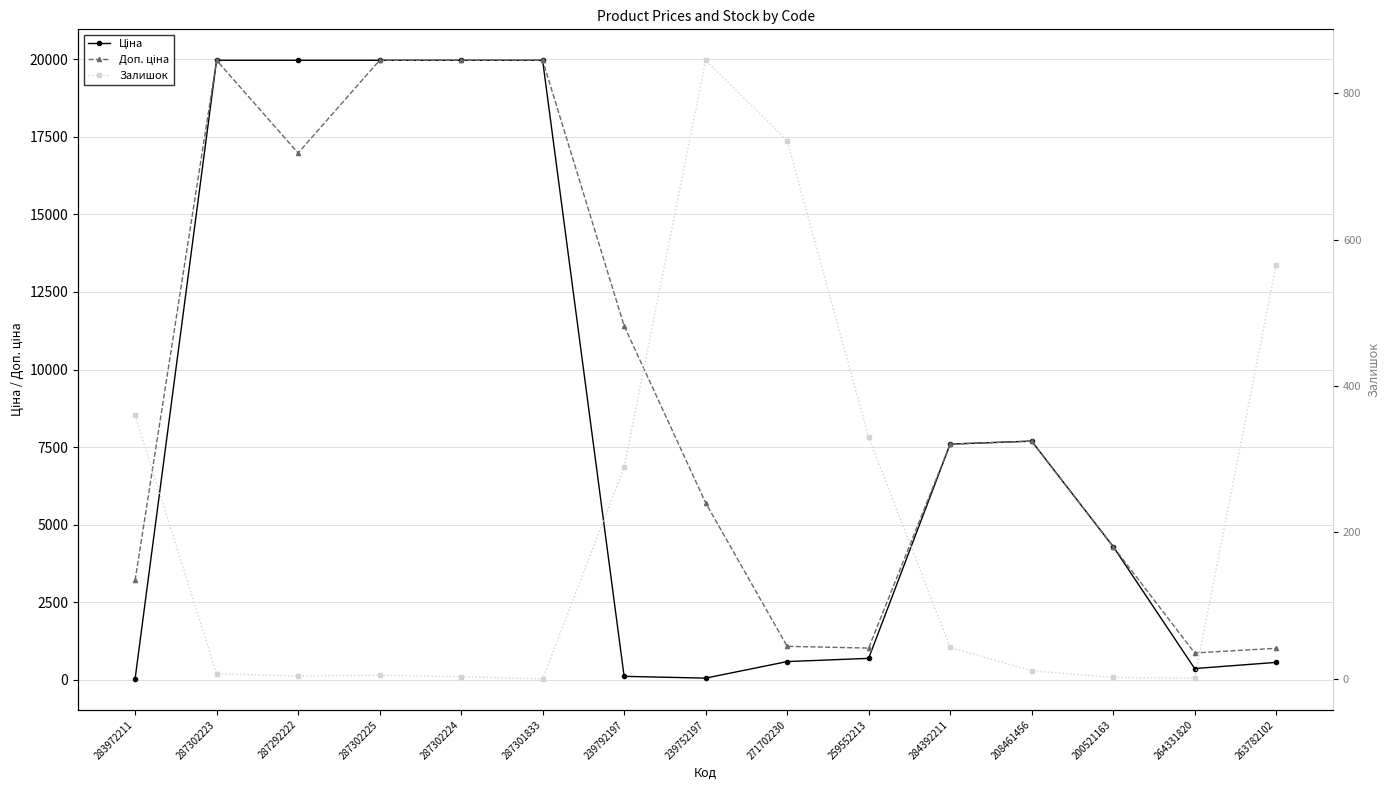

How many intersections are there between Ціна and Залишок?

4